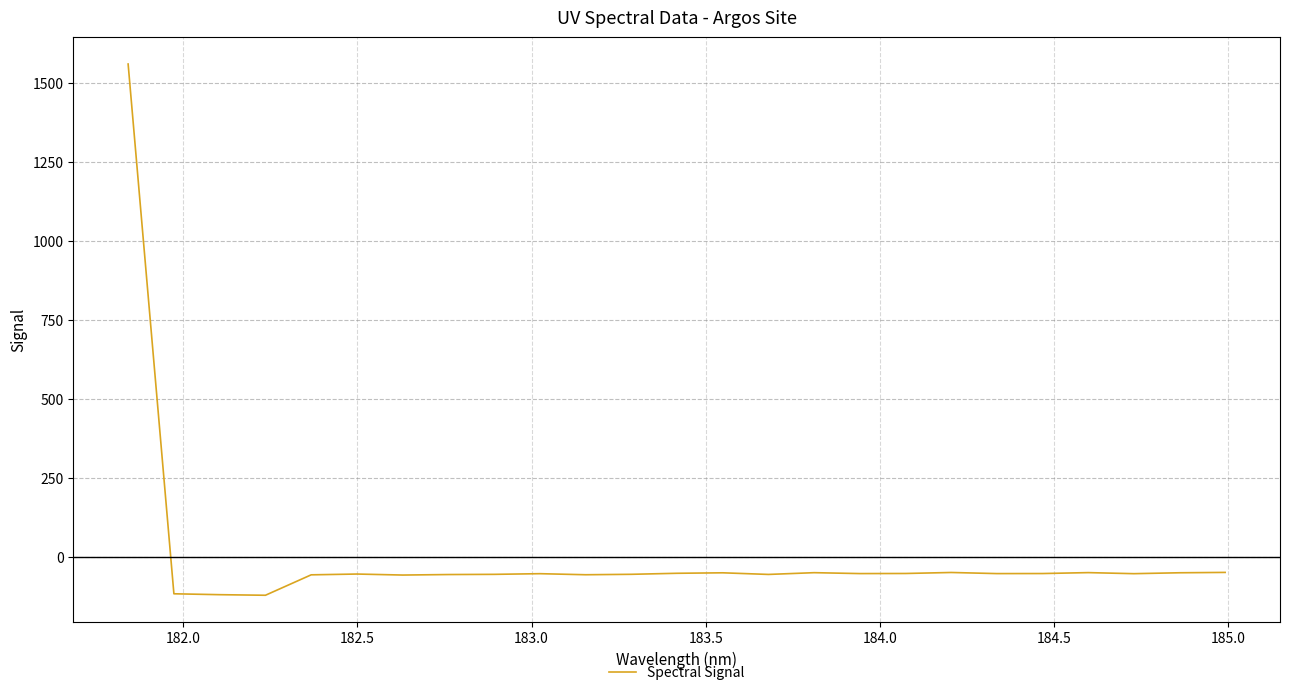

What is the greatest value displayed?

1560.2